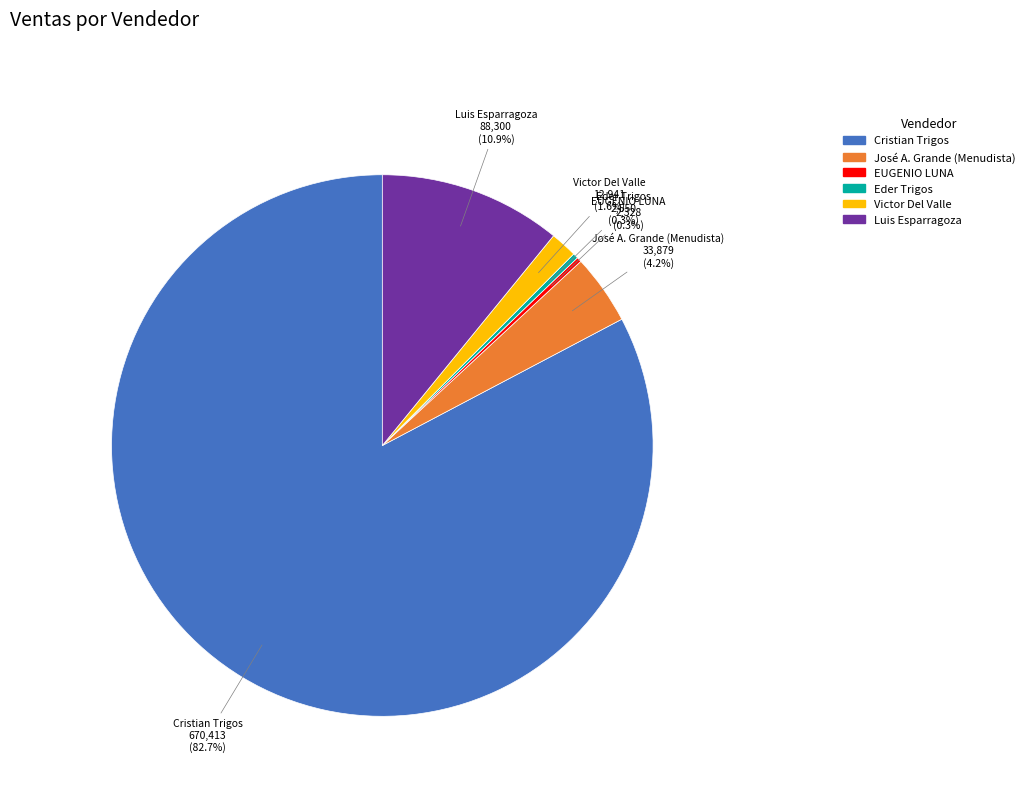

How many segments does this pie chart have?

6